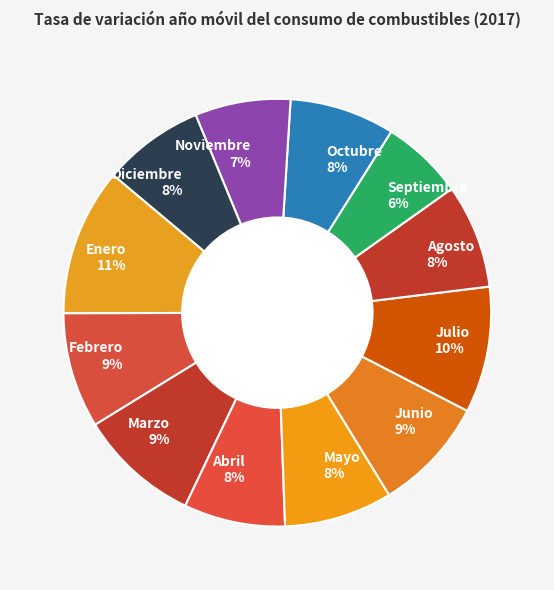

What percentage is the Mayo slice, to the nearest percent?

8%